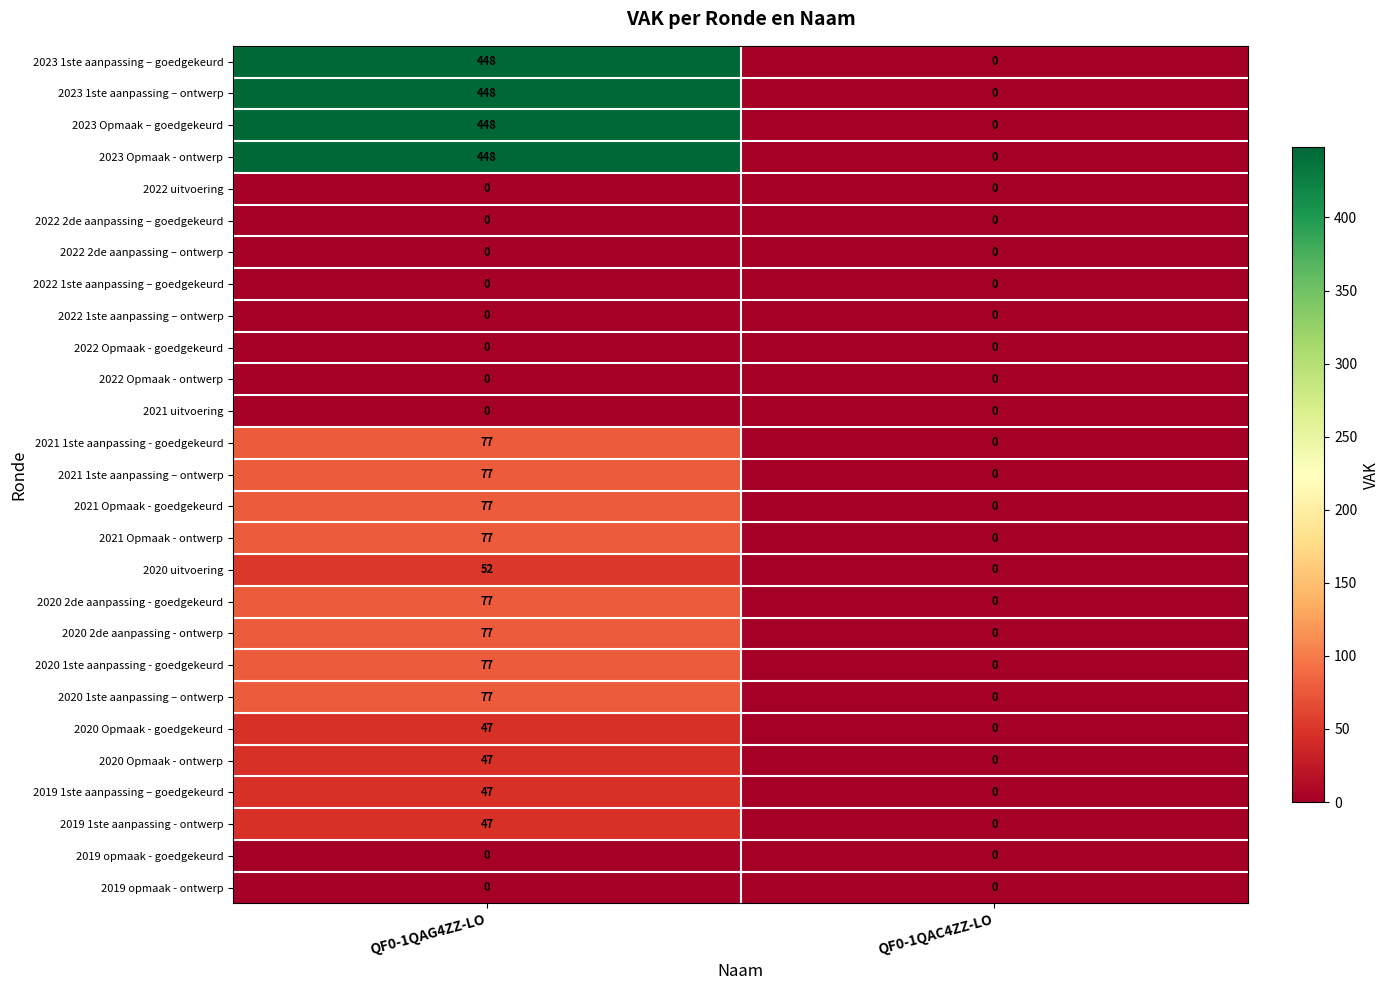

Count the number of categories in the chart.

2